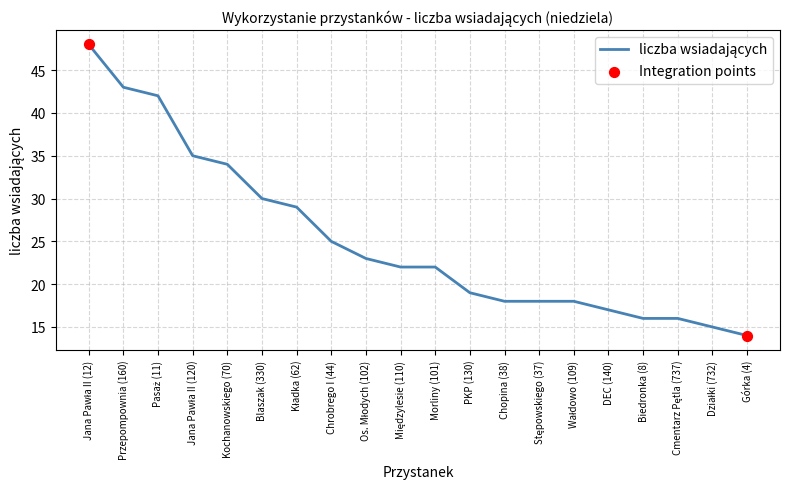

What is the change in value from Przepompownia (160) to Chopina (38)?

-25